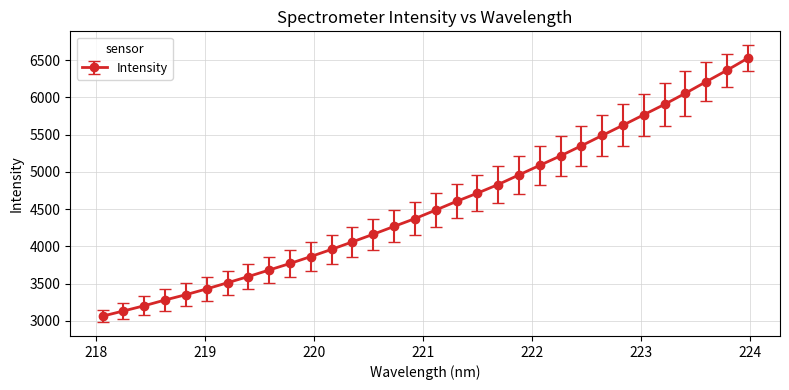

What is the value of the 11th point from the left?

3862.2